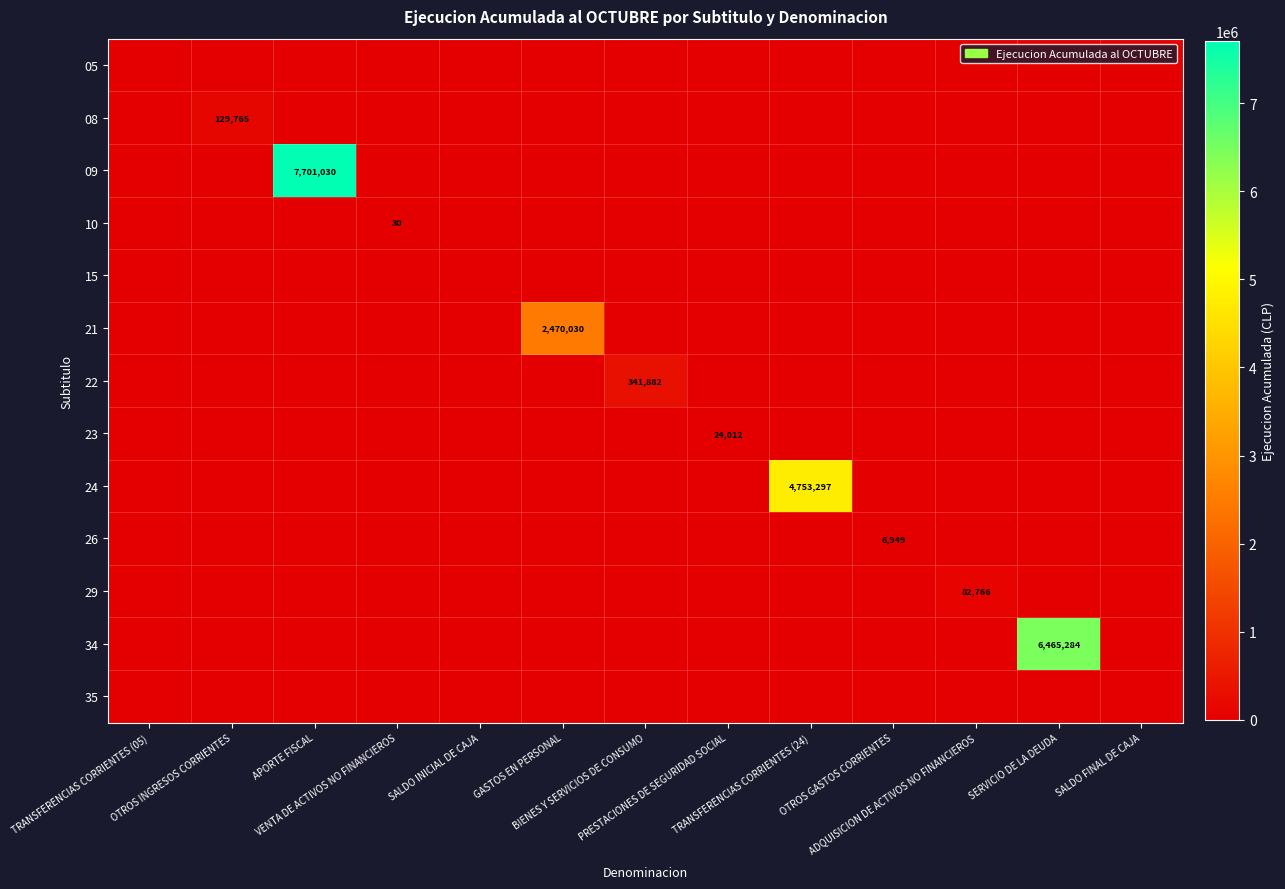

What is the total value across all series at PRESTACIONES DE SEGURIDAD SOCIAL?

24012